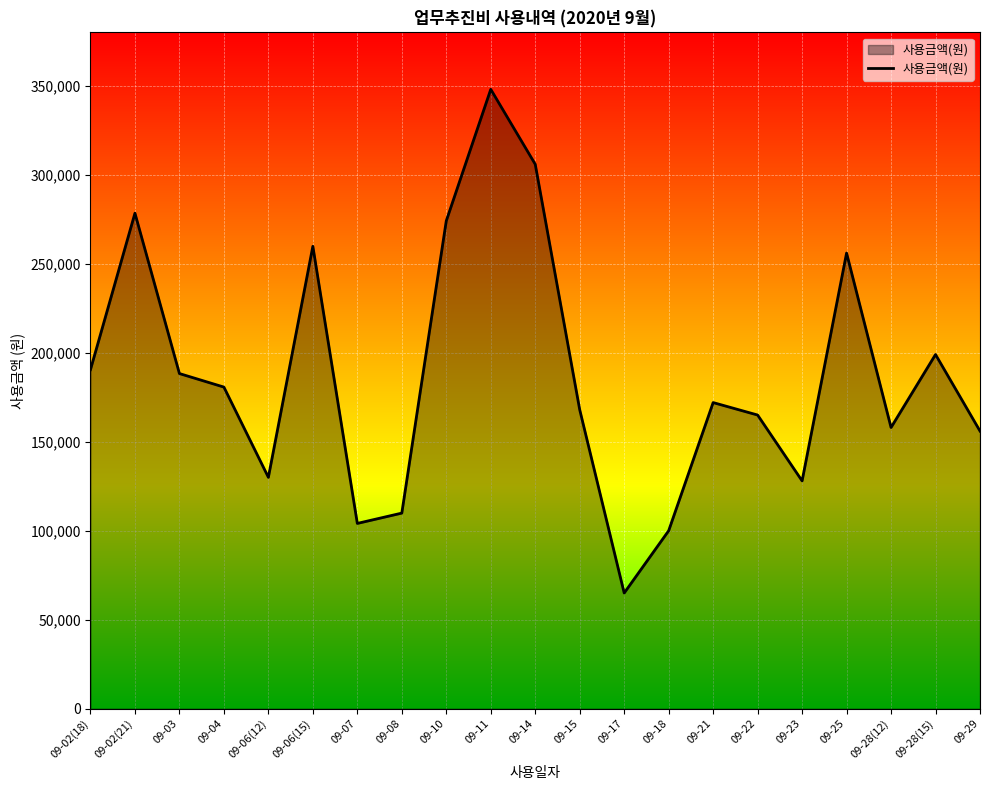

Reading right to left, what are all the values shown in this chart?

09-29=156000	09-28(15)=199000	09-28(12)=158000	09-25=256000	09-23=128000	09-22=165000	09-21=172000	09-18=100000	09-17=65000	09-15=168000	09-14=305900	09-11=348000	09-10=274100	09-08=109900	09-07=104100	09-06(15)=259800	09-06(12)=130000	09-04=180700	09-03=188300	09-02(21)=278400	09-02(18)=190500